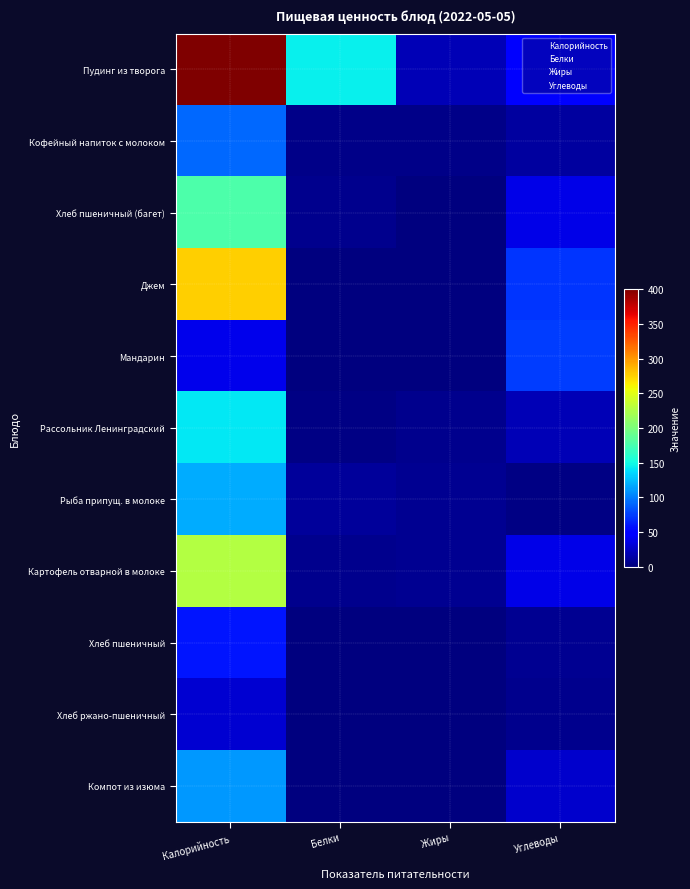

What is the spread (max minus min) of values at Белки?

144.4